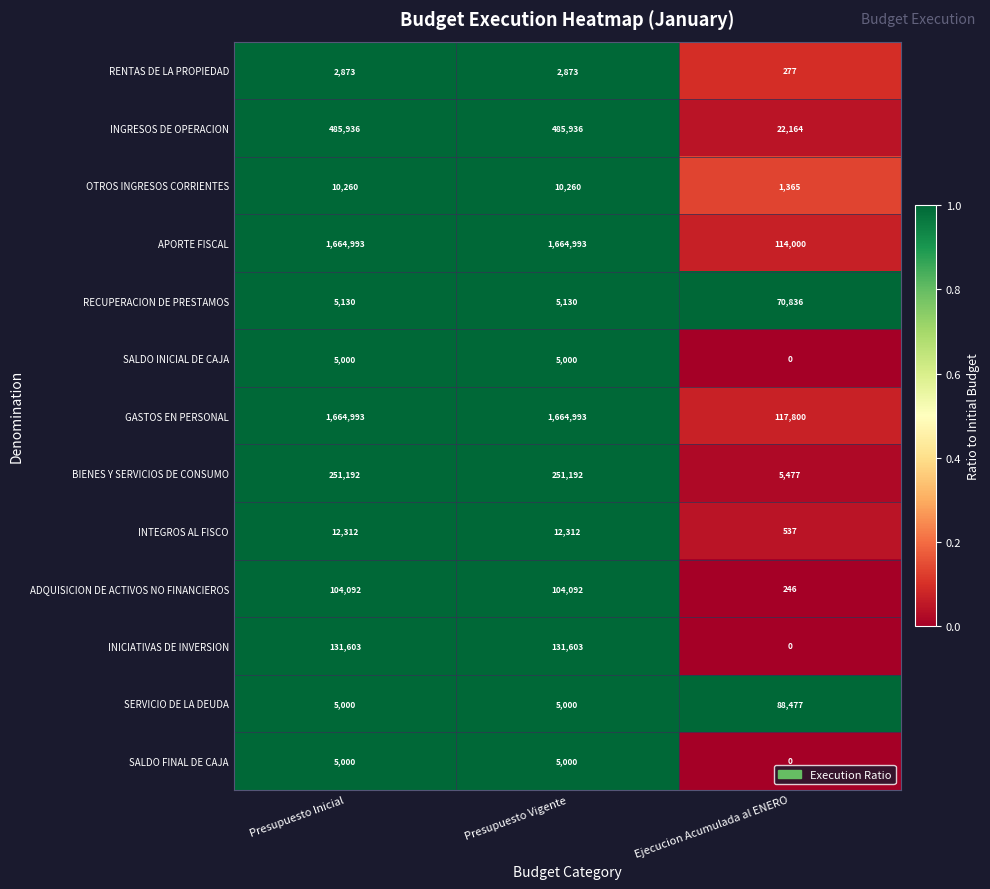

The RENTAS DE LA PROPIEDAD series shows 4675 at Presupuesto Inicial. True or false?

False